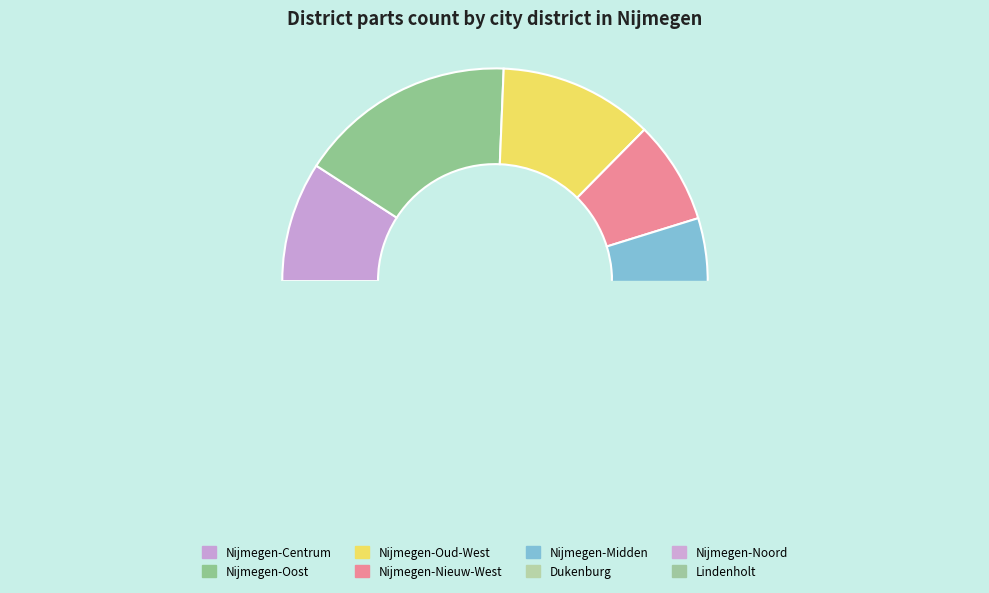

What is the change in value from Nijmegen-Centrum to Lindenholt?

+24